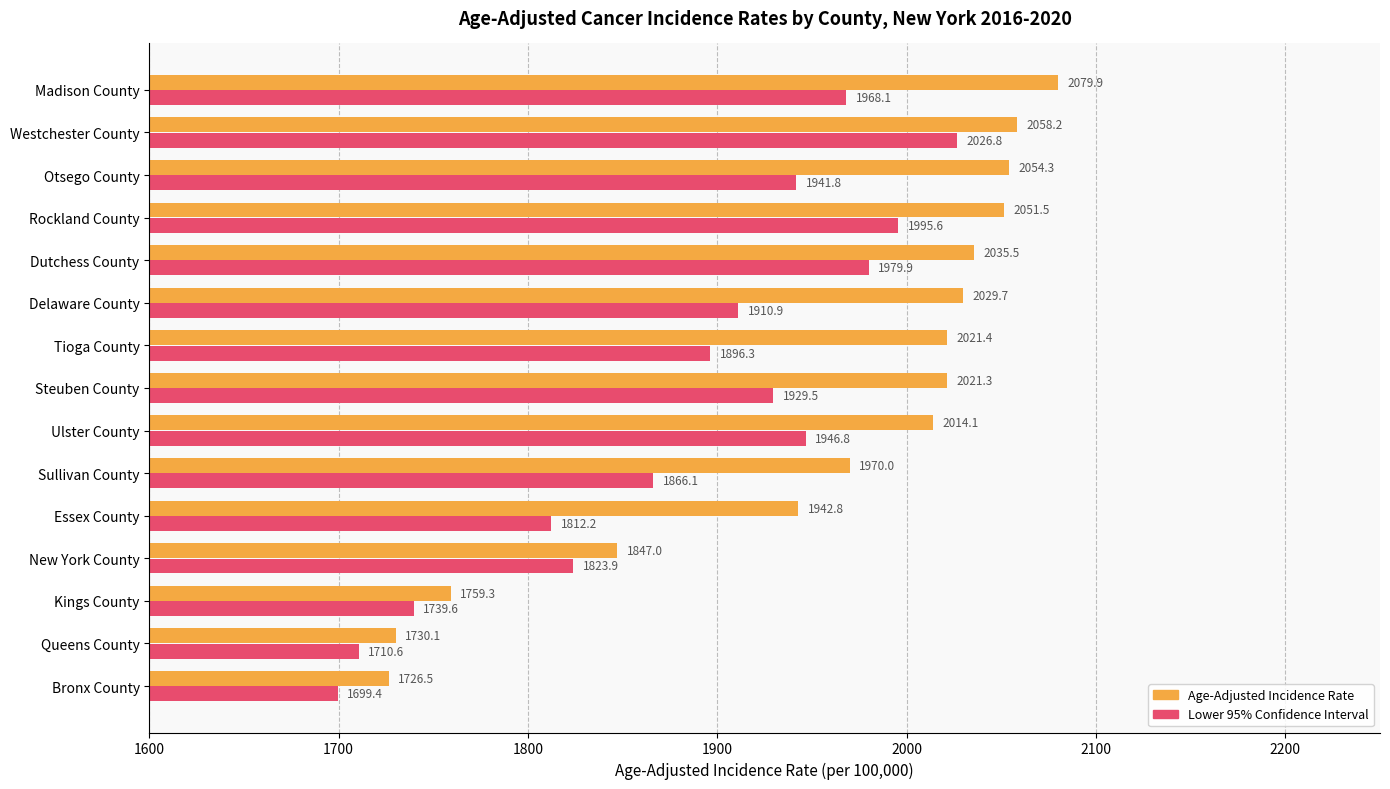

The value of Age-Adjusted Incidence Rate at Delaware County is 2029.7. True or false?

True